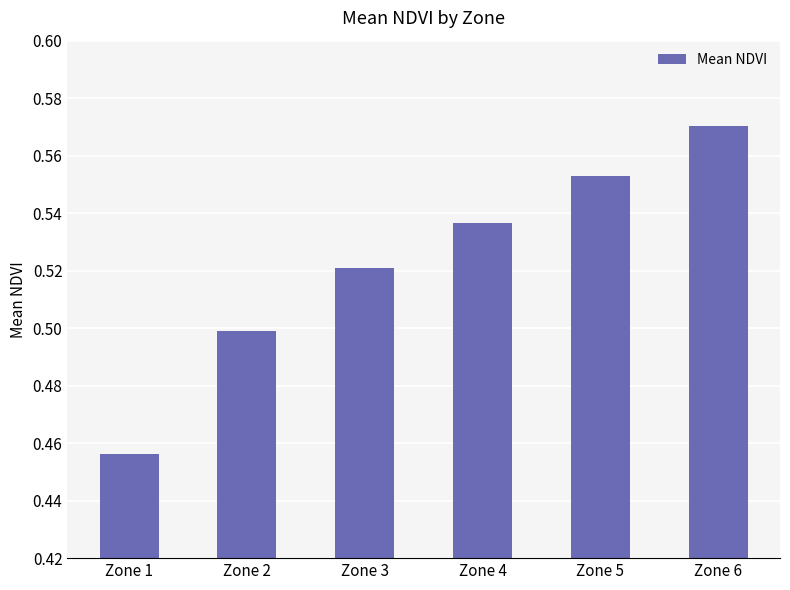

The chart shows a value of 0.2 at Zone 2. True or false?

False